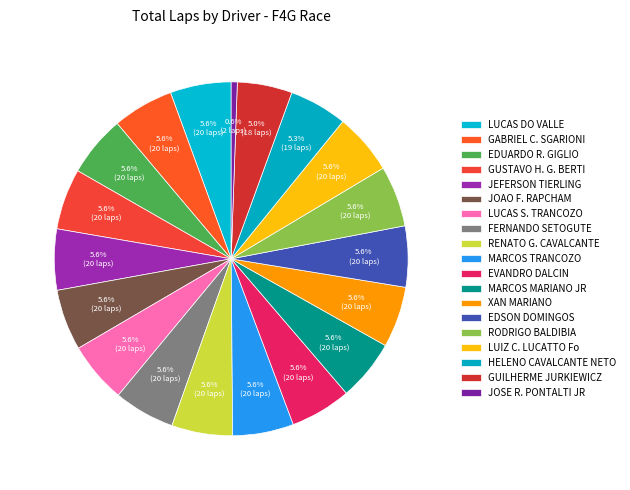

Combined, do LUCAS DO VALLE and HELENO CAVALCANTE NETO account for over 50%?

No